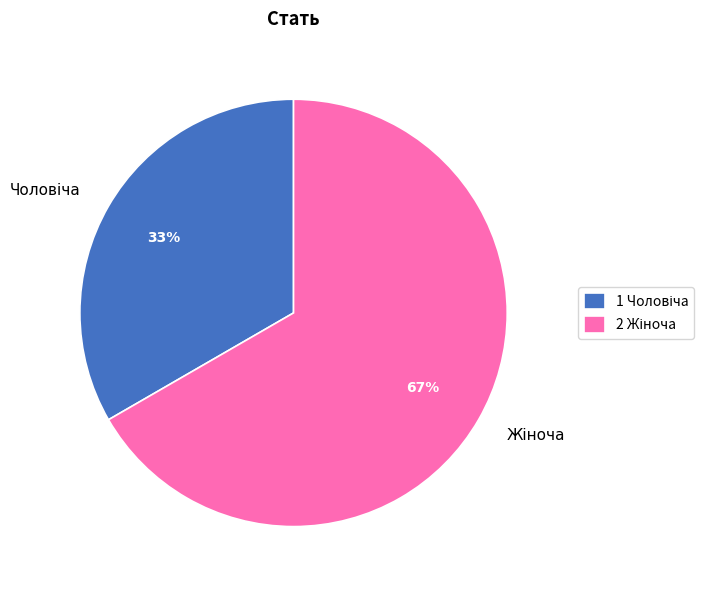

To the nearest percent, what is the average slice percentage?

50%